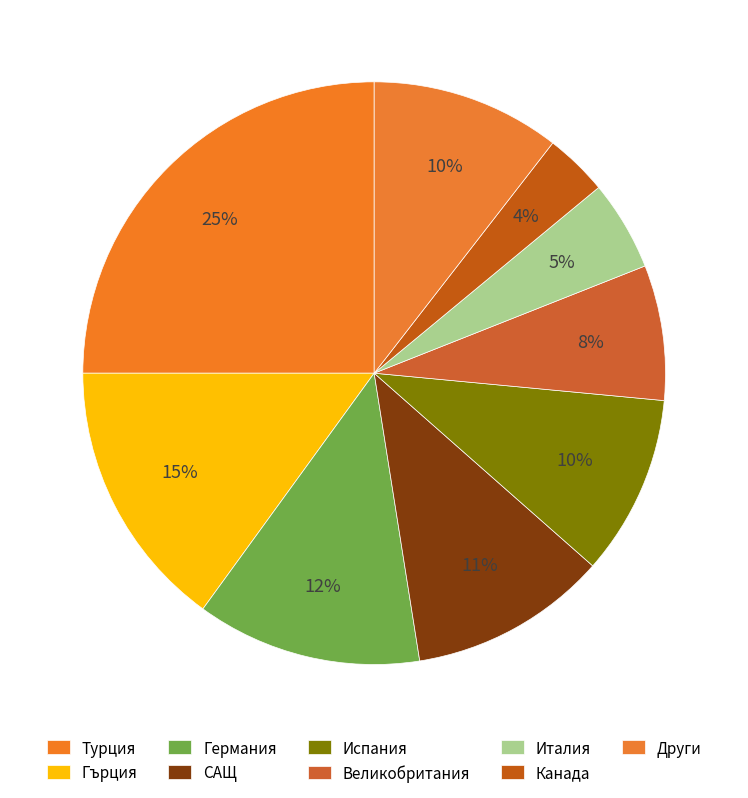

Between Канада and Италия, which is larger?

Италия